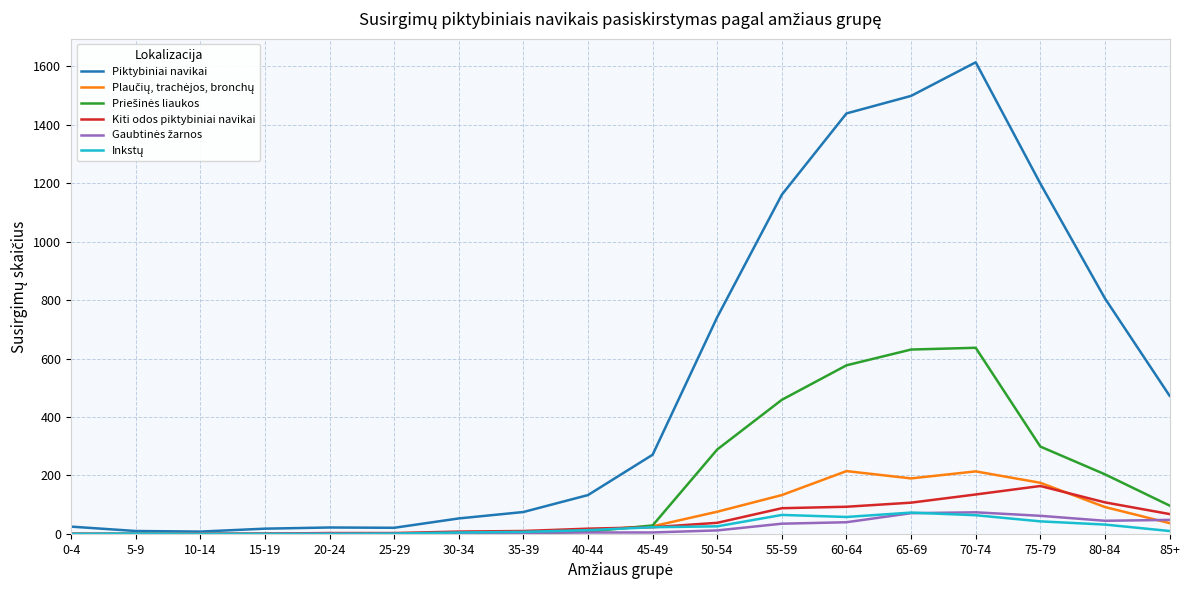

Which category has the highest value across all series?

70-74